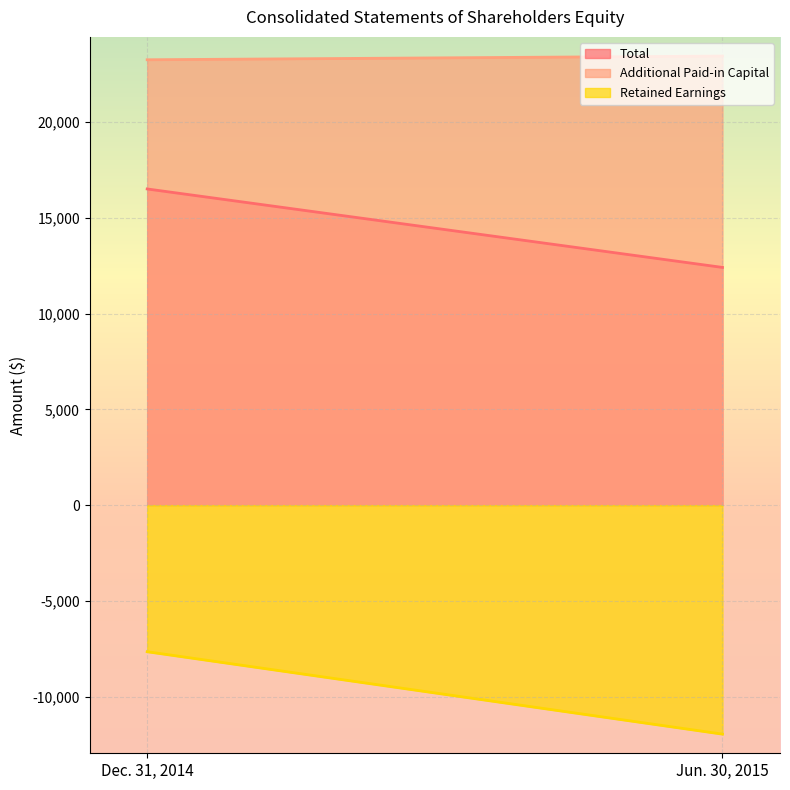

True or false: Additional Paid-in Capital has a value of 23249 at Dec. 31, 2014.

True